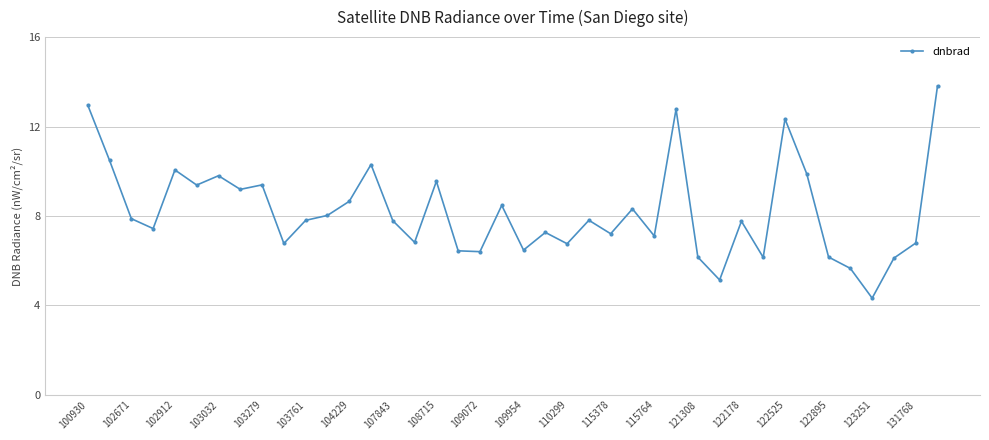

What is the minimum value shown in the chart?

4.3